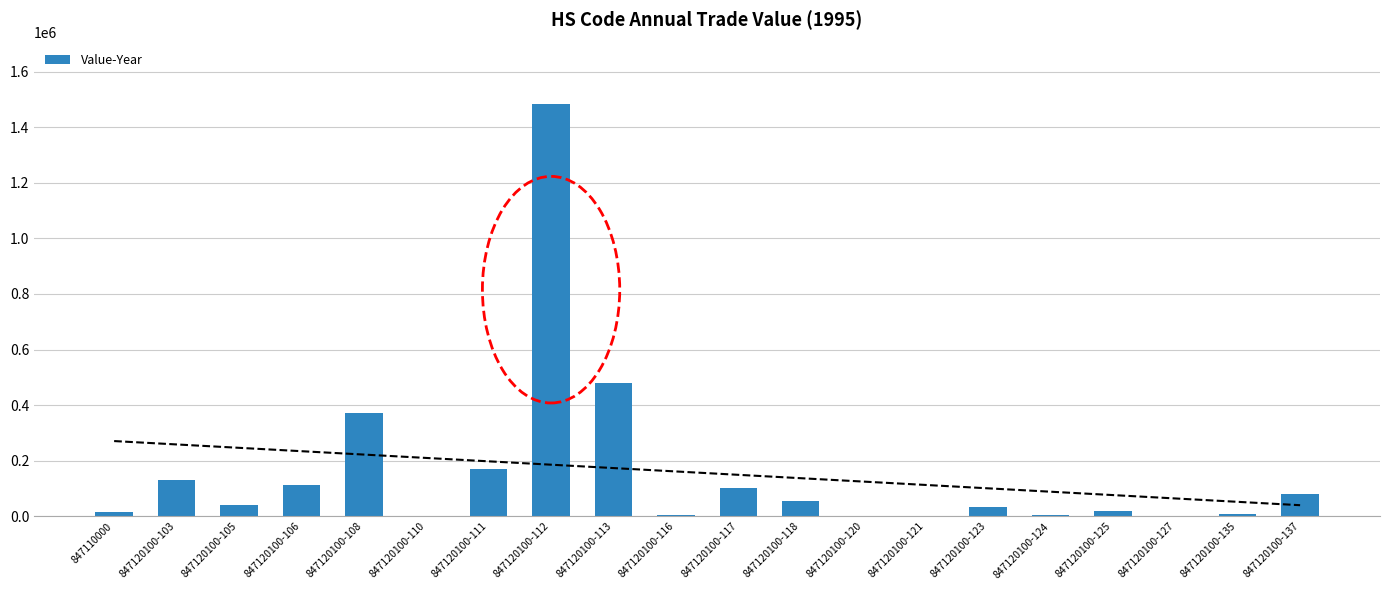

List the labels in order of value, largest first.

847120100-112, 847120100-113, 847120100-108, 847120100-111, 847120100-103, 847120100-106, 847120100-117, 847120100-137, 847120100-118, 847120100-105, 847120100-123, 847120100-125, 847110000, 847120100-135, 847120100-116, 847120100-124, 847120100-127, 847120100-110, 847120100-121, 847120100-120